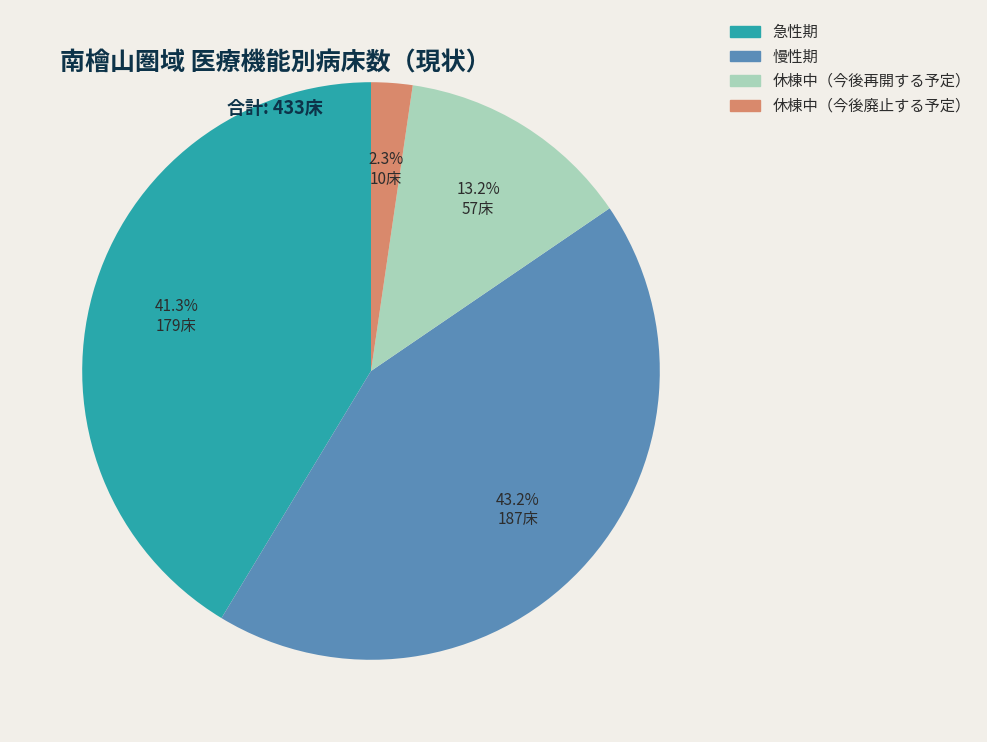

What percentage do 休棟中（今後再開する予定） and 急性期 together represent?

54.5%